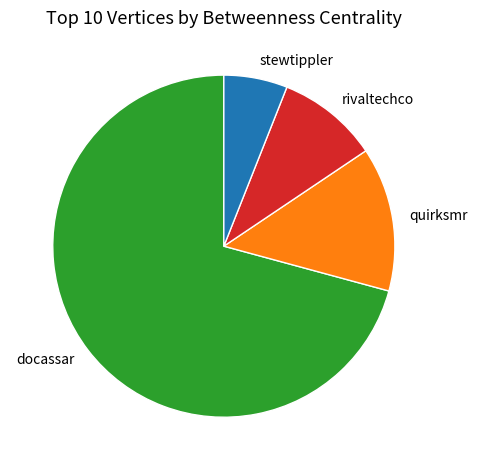

Rank the categories by value from highest to lowest.

docassar, quirksmr, rivaltechco, stewtippler